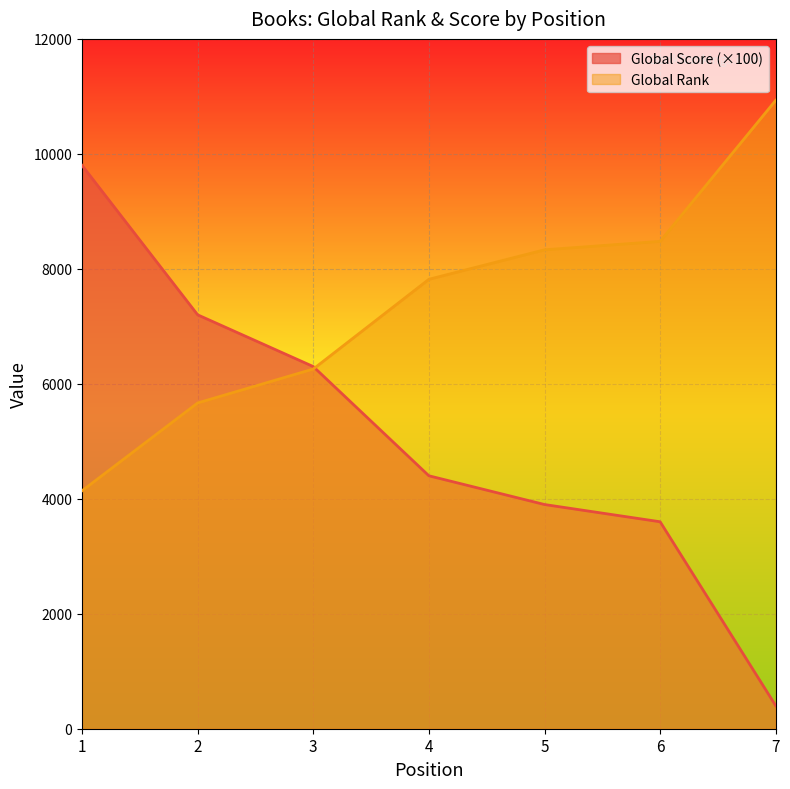

Where does the Global Rank series first go above 7818?

5